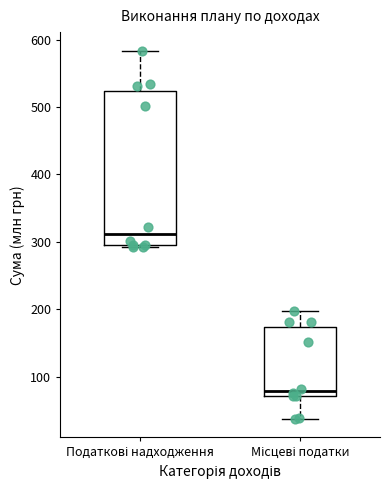

Reading left to right, read every box against the y-axis: the position of its median line, the range the box covers, and the ends of its whiskers. The values are not printed on the chart, so give them approximately, as read against the axis.

Податкові надходження: median 310, box 290 to 520, whiskers 290 (just below the box's lower edge) to 580
Місцеві податки: median 80, box 70 to 170, whiskers 40 to 200